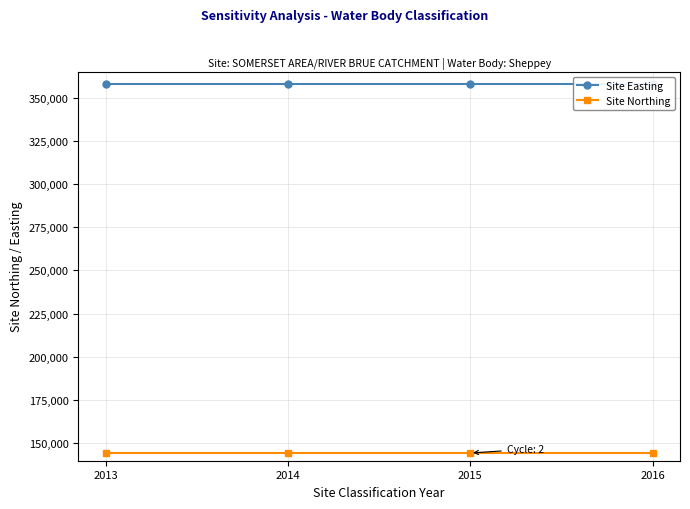

What is the maximum value shown in the chart?

357640